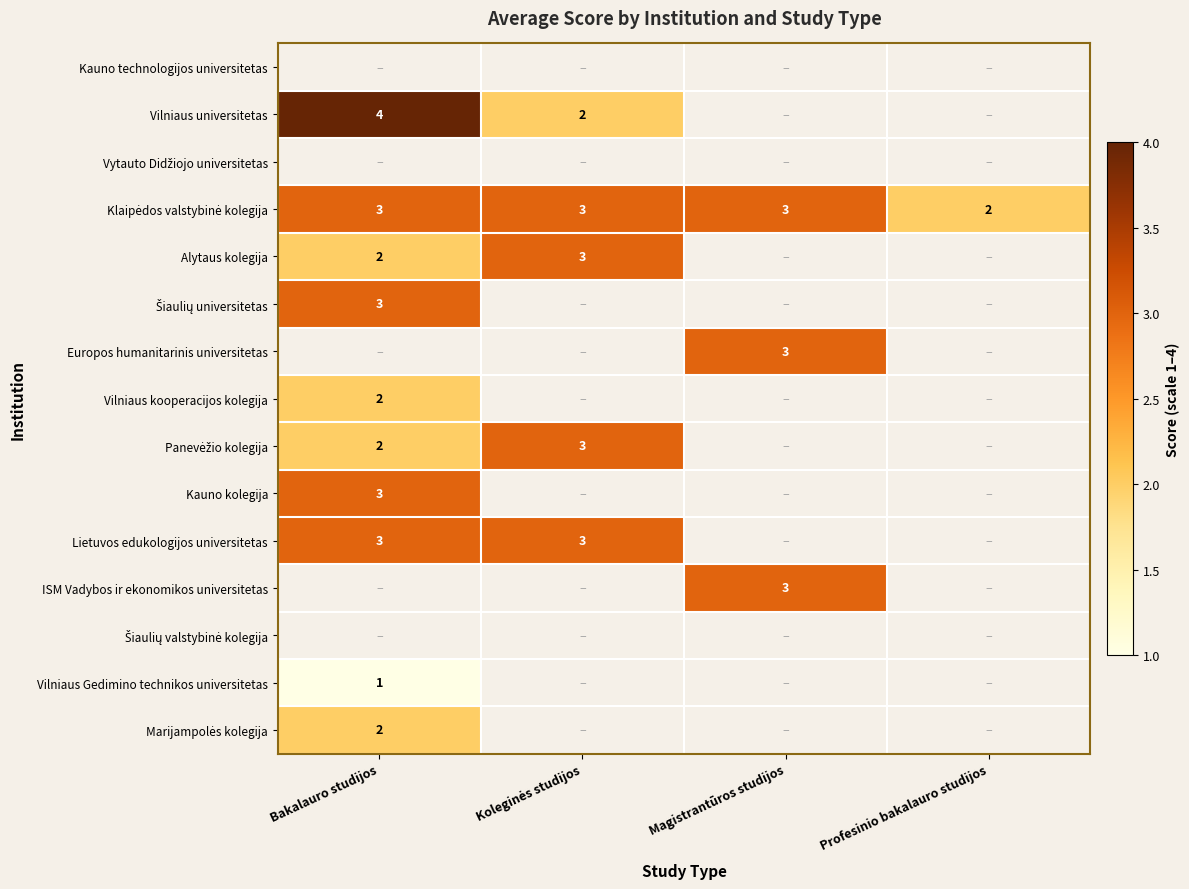

True or false: Alytaus kolegija has a value of 2 at Bakalauro studijos.

True